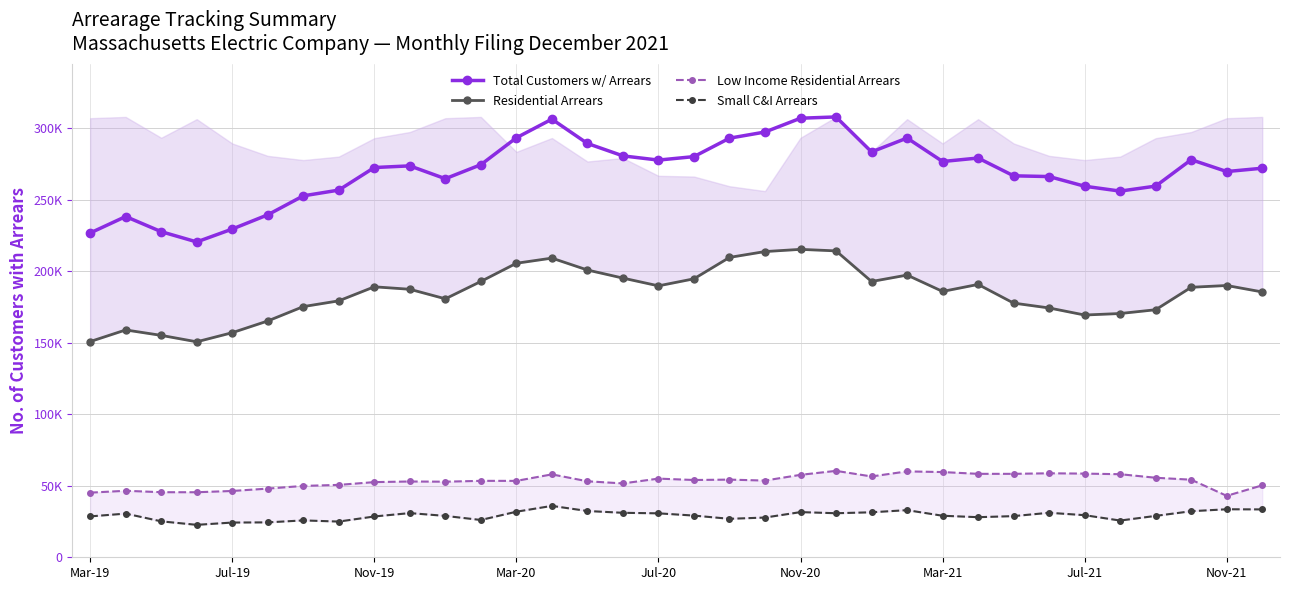

Reading left to right, what are all the values shown in this chart?

Total Customers w/ Arrears: 226647	238149	227573	220399	229396	239339	252600	256618	272392	273555	264582	274372	293181	306199	289211	280537	277598	280024	292904	297215	306858	307758	283316	293002	276603	279038	266599	266084	259323	255920	259405	277872	269586	271912
Residential Arrears: 150767	158881	155093	150599	156967	165154	175199	179222	189033	187314	180639	192778	205488	209088	200775	195120	189701	194625	209581	213669	215209	214134	192738	197240	185797	190698	177642	174246	169310	170366	173009	188701	189944	185441
Low Income Residential Arrears: 45173	46478	45482	45455	46346	47992	49877	50603	52529	52966	52826	53418	53395	57949	53112	51623	54979	54009	54282	53615	57624	60397	56486	60027	59561	58315	58307	58702	58473	58056	55577	54222	42937	50293
Small C&I Arrears: 28569	30527	25122	22667	24273	24394	25775	24959	28521	30875	28922	26064	31846	35912	32344	31085	30711	29142	26882	27768	31567	30785	31441	32948	29021	28019	28770	31104	29422	25669	28930	32195	33563	33460